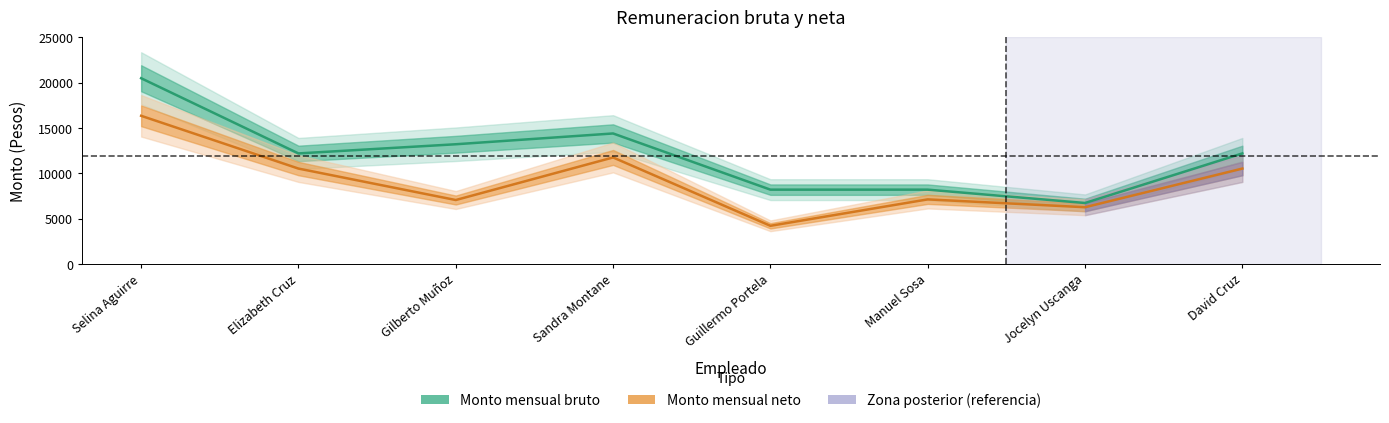

Is this an area chart (filled region under the line)?

No